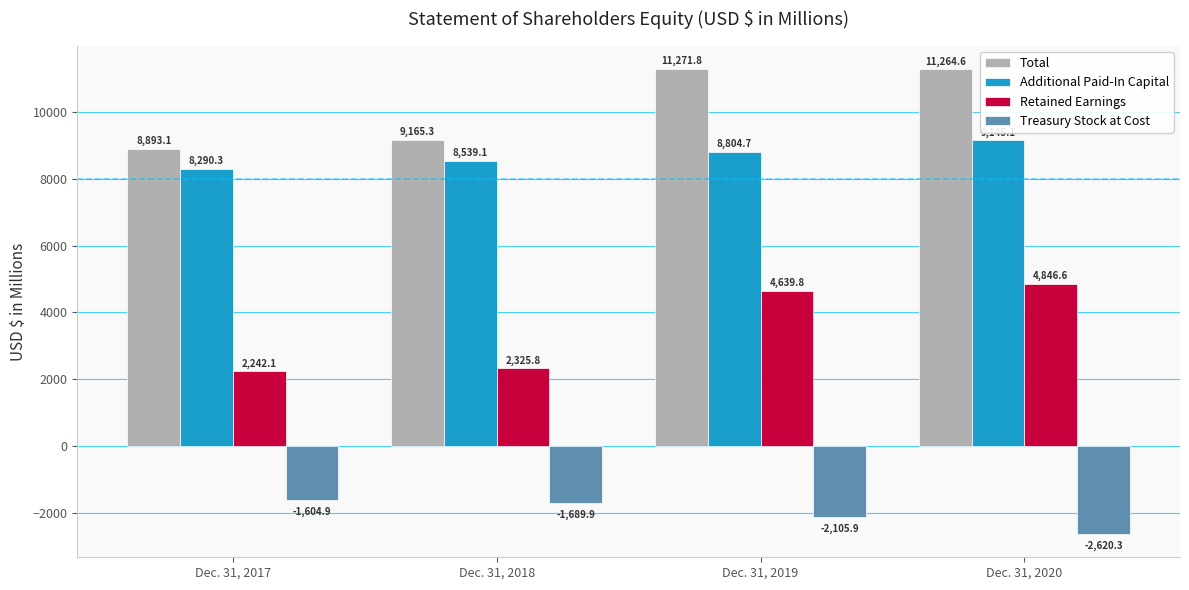

List the labels in order of Total value, largest first.

Dec. 31, 2019, Dec. 31, 2020, Dec. 31, 2018, Dec. 31, 2017